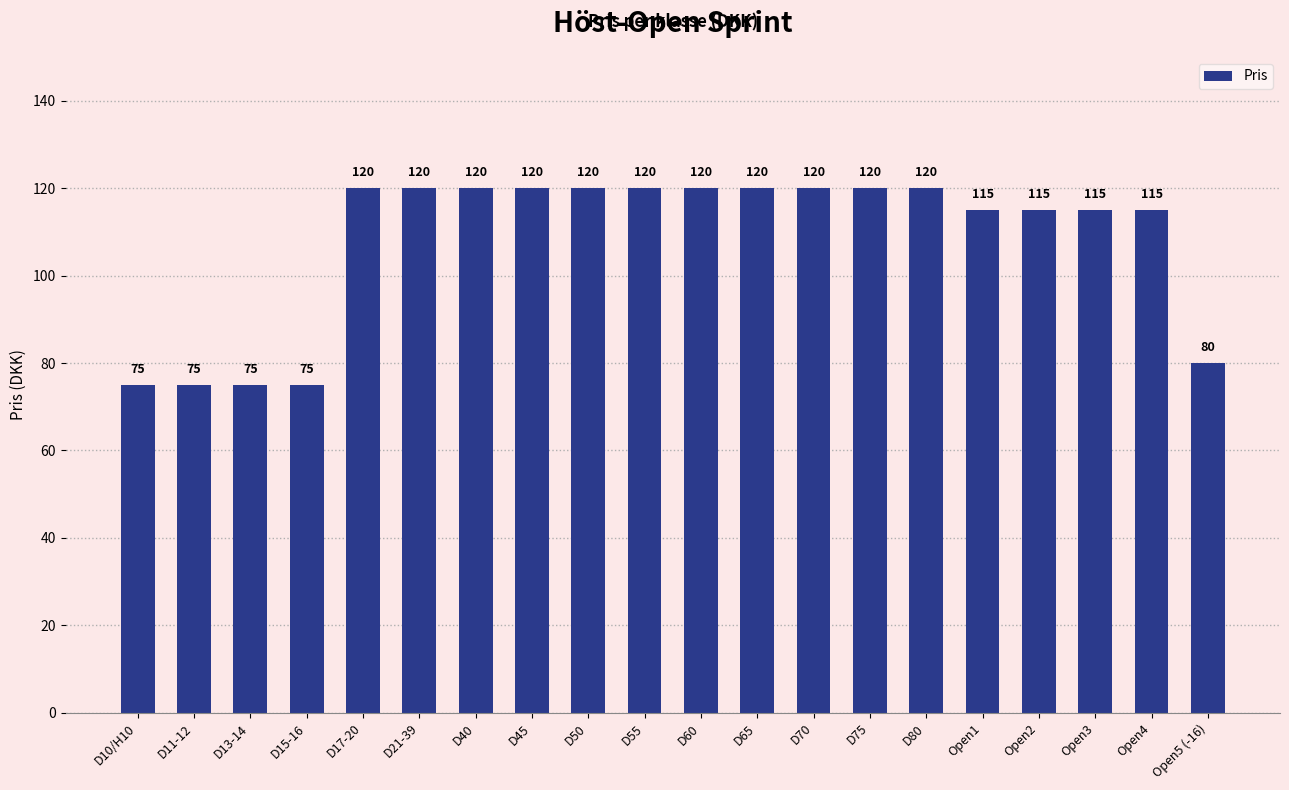

Read the value at Open2, to the nearest 10.

120